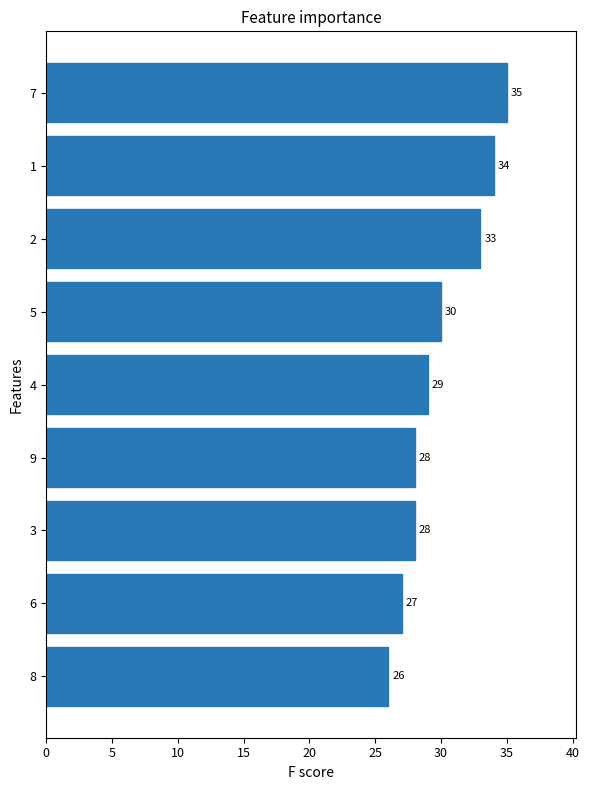

Which category has the lowest value across all series?

8